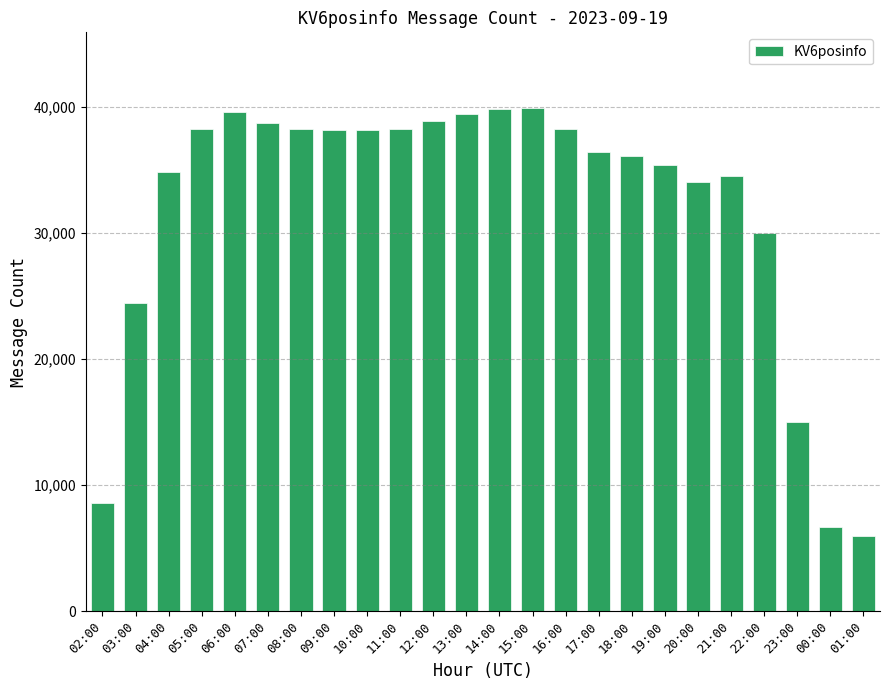

What is the label of the 17th bar from the right?

09:00